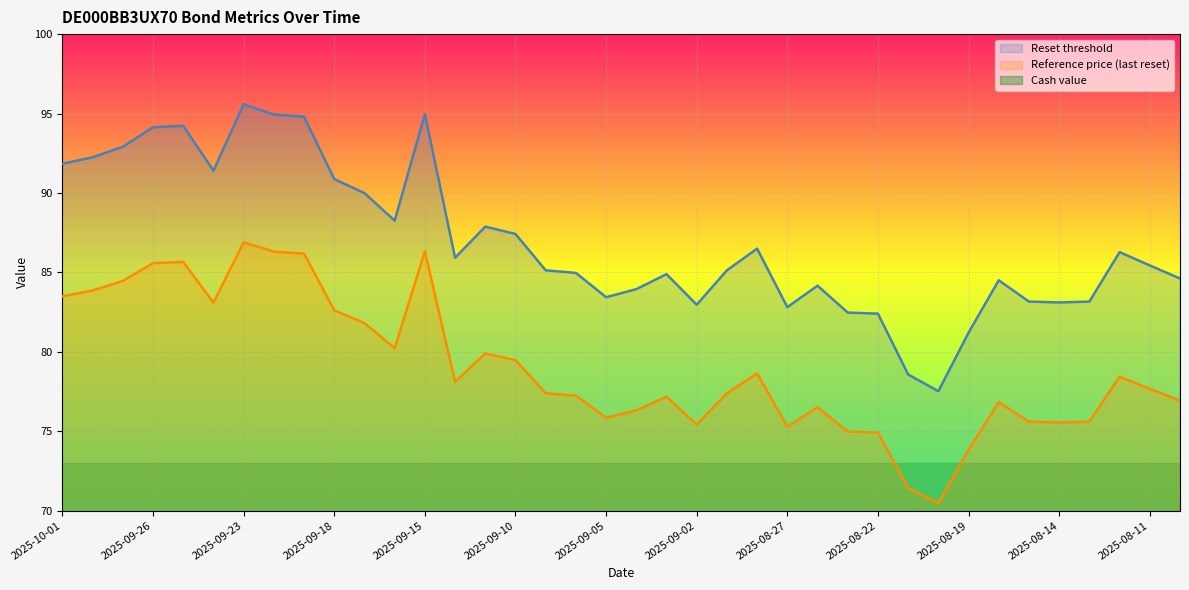

What is the difference between the highest and lowest values at 2025-09-11?

87.0